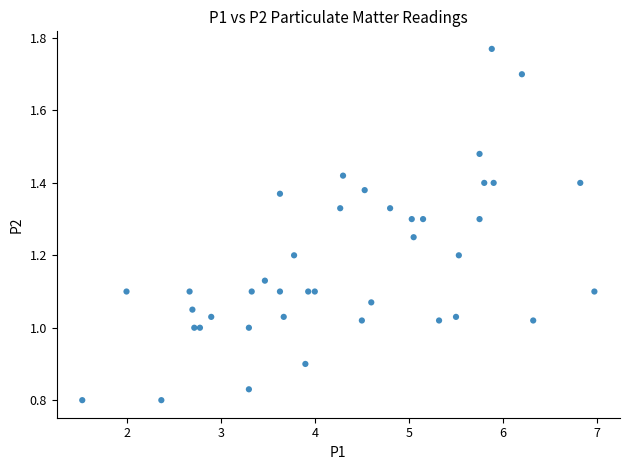

What is the range of X values (max minus min)?

5.4